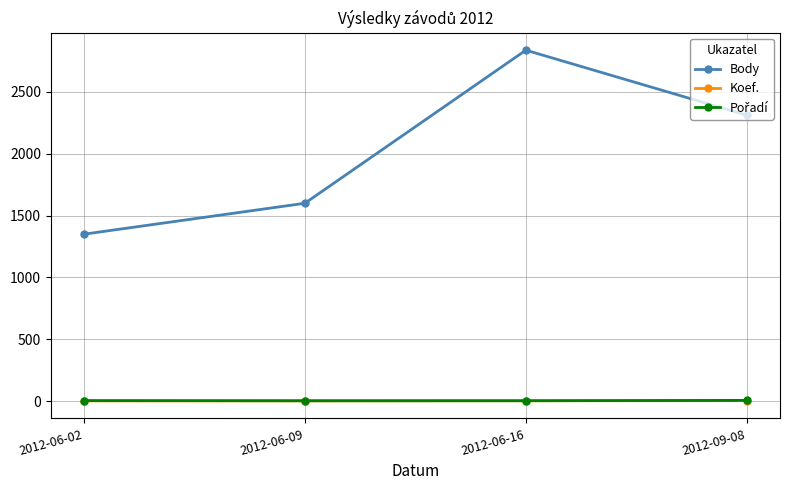

What is the label of the 3rd point from the right?

2012-06-09